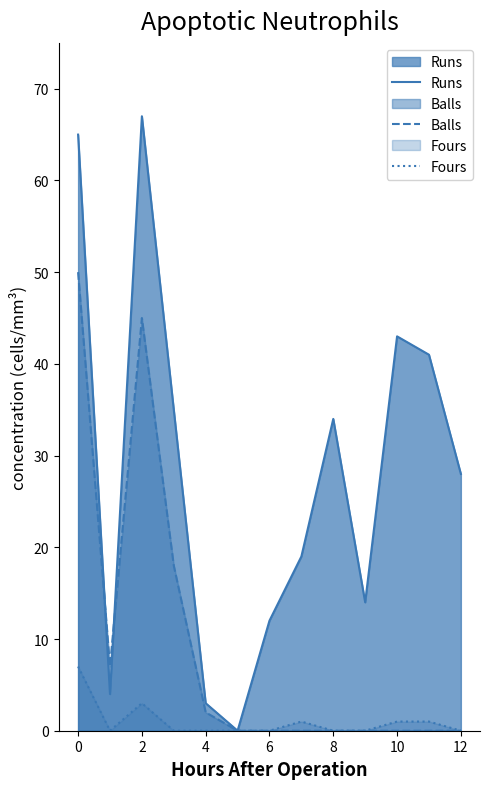

List the series in order of their overall mean, lowest first.

Fours, Balls, Runs